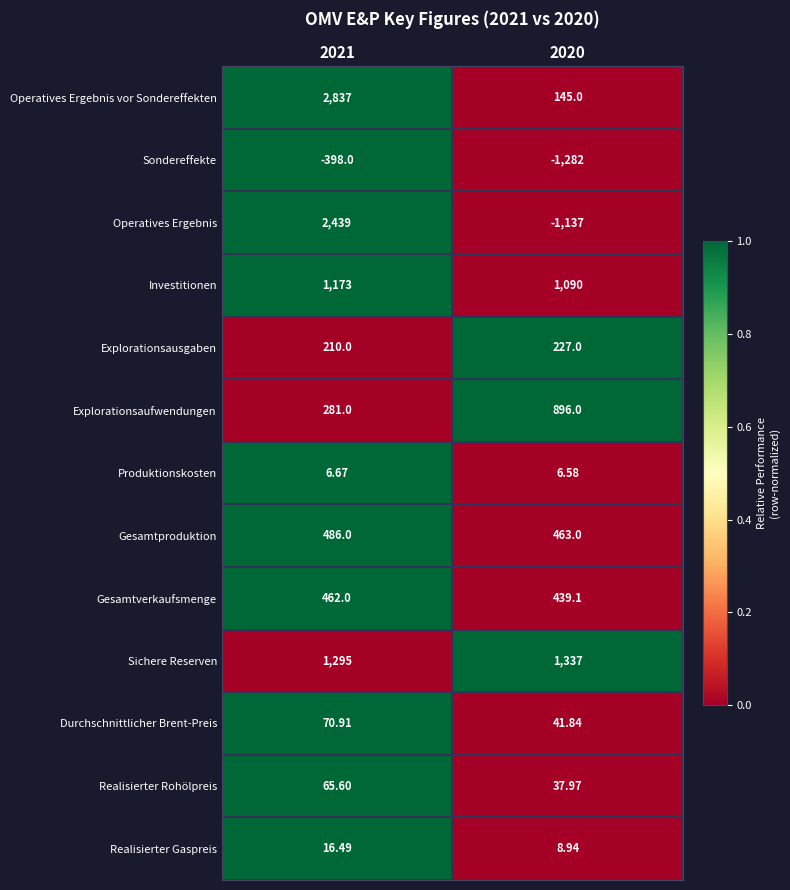

List the series in order of their peak value, highest first.

Operatives Ergebnis vor Sondereffekten, Operatives Ergebnis, Sichere Reserven, Investitionen, Explorationsaufwendungen, Gesamtproduktion, Gesamtverkaufsmenge, Explorationsausgaben, Durchschnittlicher Brent-Preis, Realisierter Rohölpreis, Realisierter Gaspreis, Produktionskosten, Sondereffekte